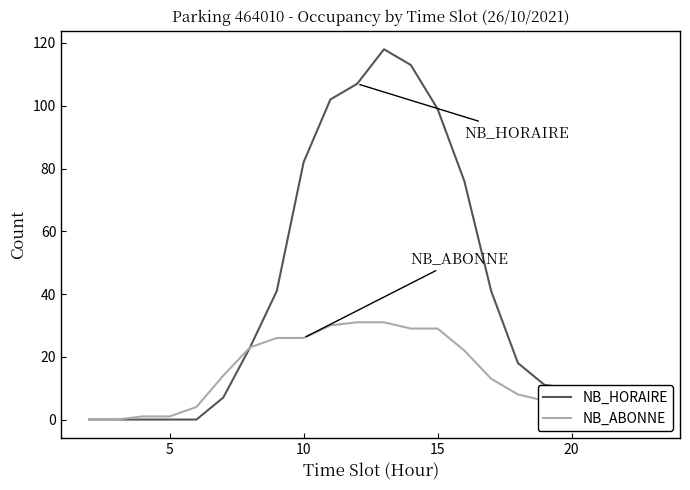

What is the value of the NB_ABONNE point at the 15th from the left?

22